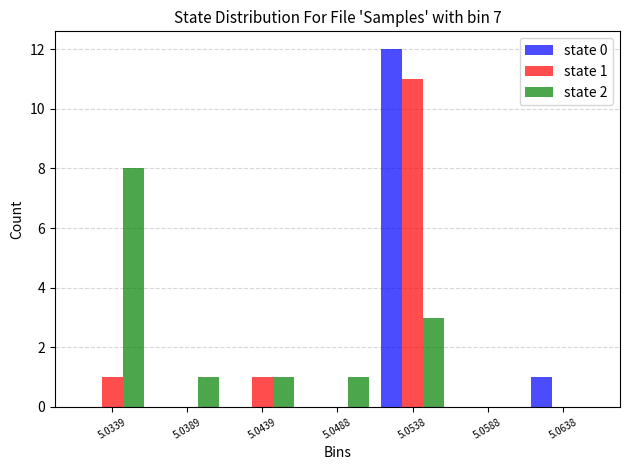

Reading right to left, what are all the values shown in this chart?

state 0: 5.0638=1	5.0588=0	5.0538=12	5.0488=0	5.0439=0	5.0389=0	5.0339=0
state 1: 5.0638=0	5.0588=0	5.0538=11	5.0488=0	5.0439=1	5.0389=0	5.0339=1
state 2: 5.0638=0	5.0588=0	5.0538=3	5.0488=1	5.0439=1	5.0389=1	5.0339=8